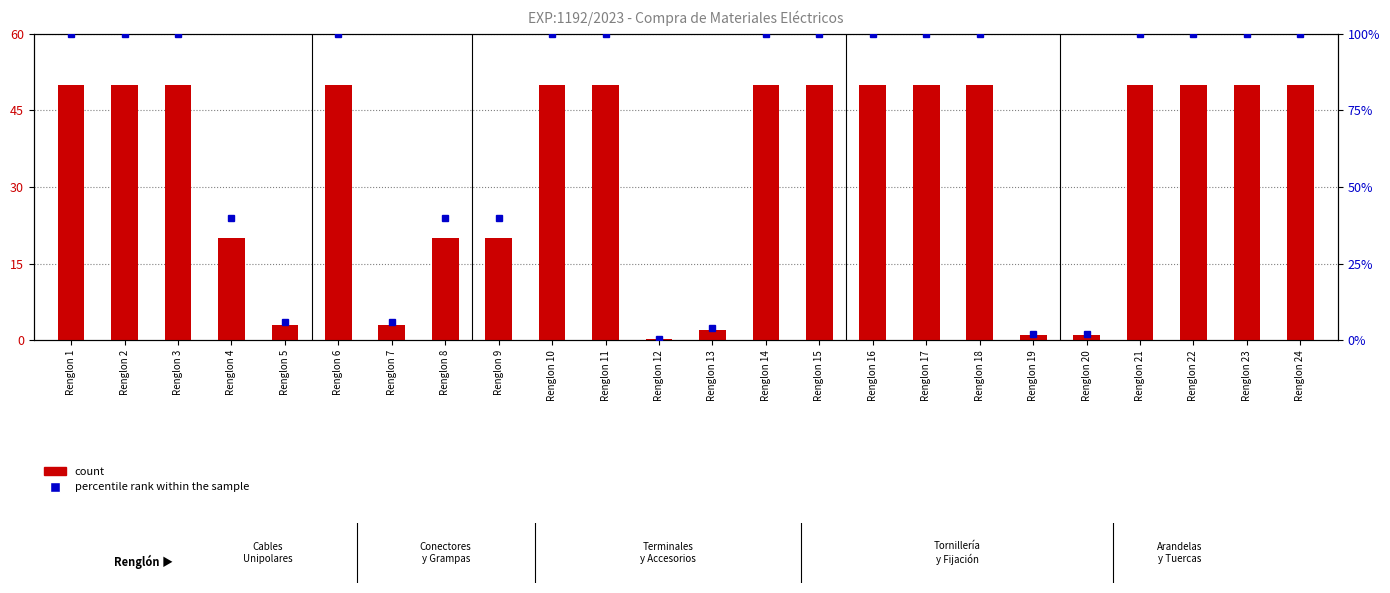

At which label does count reach its minimum?

Renglon 12